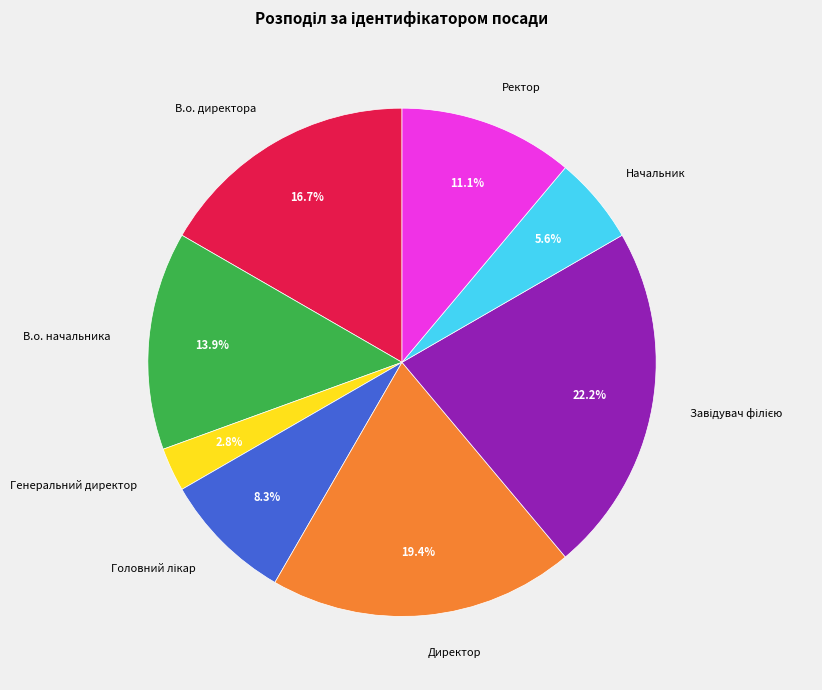

Which slice is the smallest?

Генеральний директор